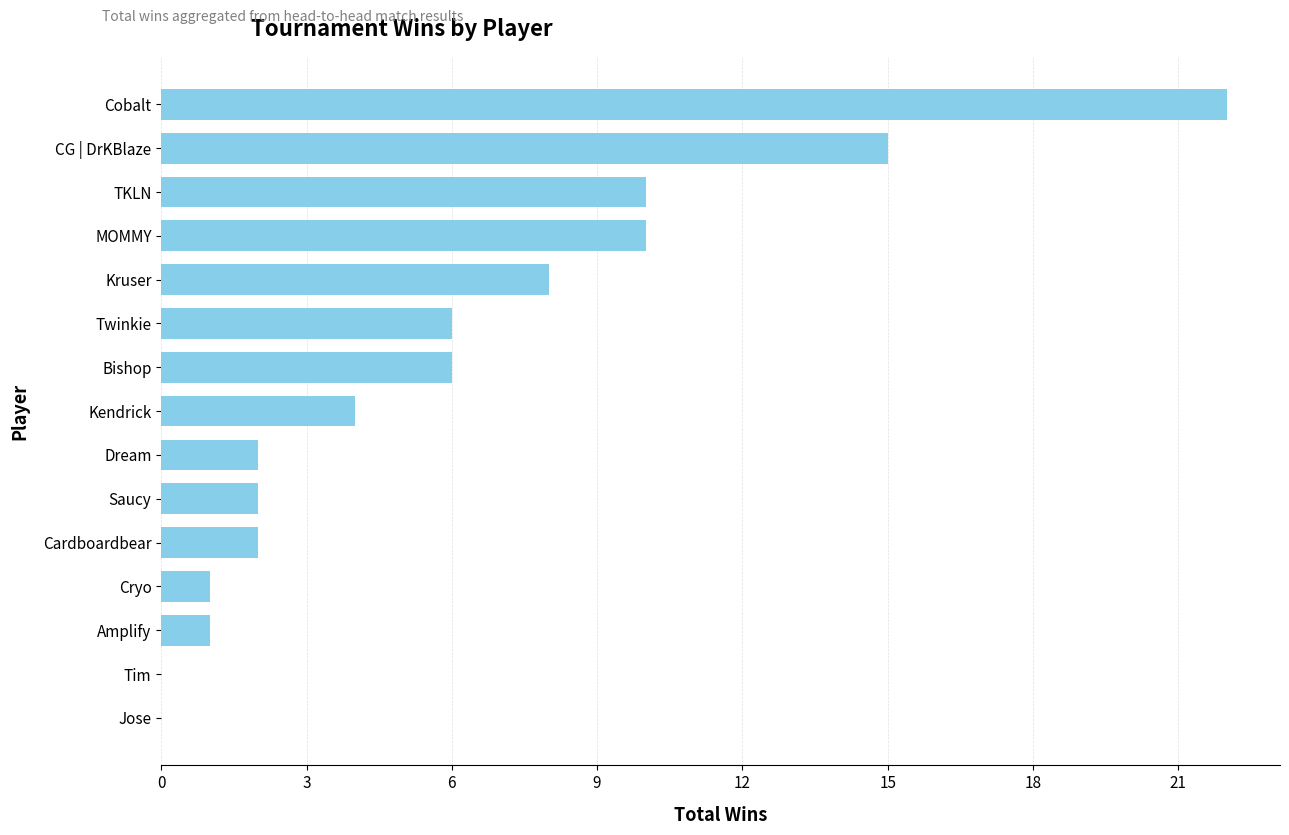

What is the sum of the values at Cobalt and Kendrick?

26